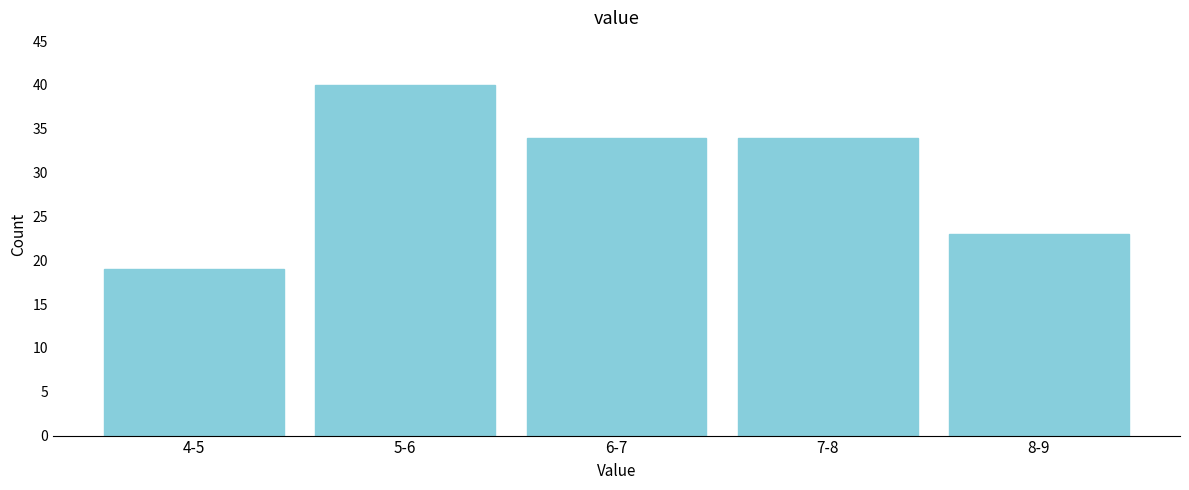

Reading left to right, what are all the values shown in this chart?

19	40	34	34	23